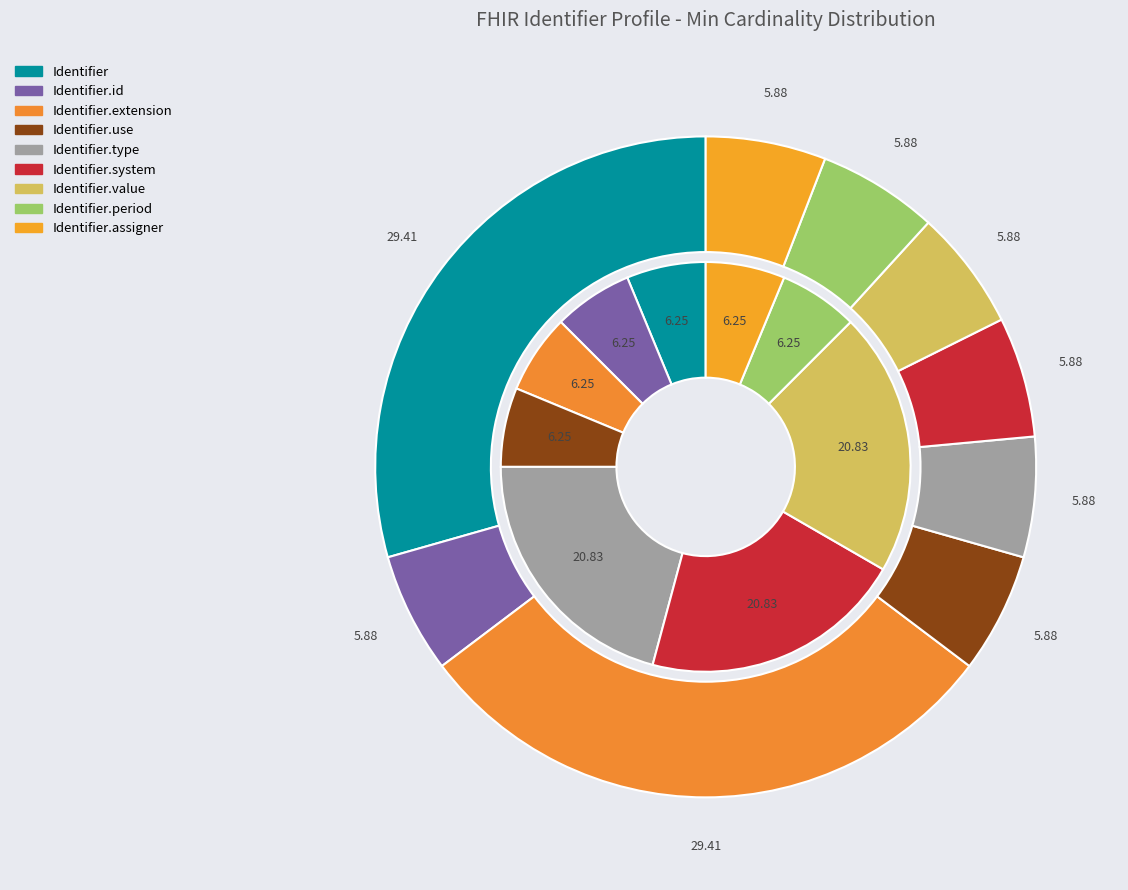

Between Identifier.use and Identifier, which is larger?

Identifier.use